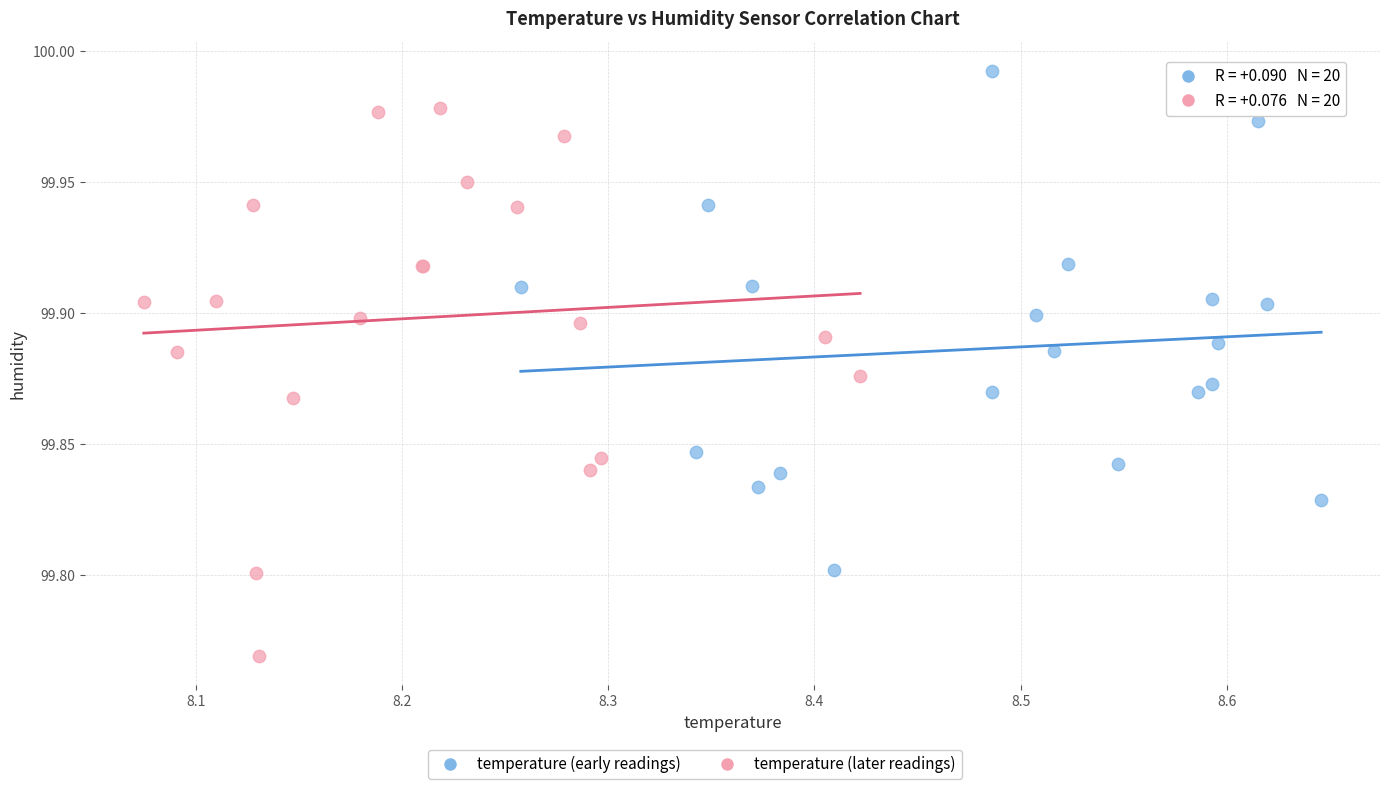

Which series contains the lowest Y value?

temperature (later readings)